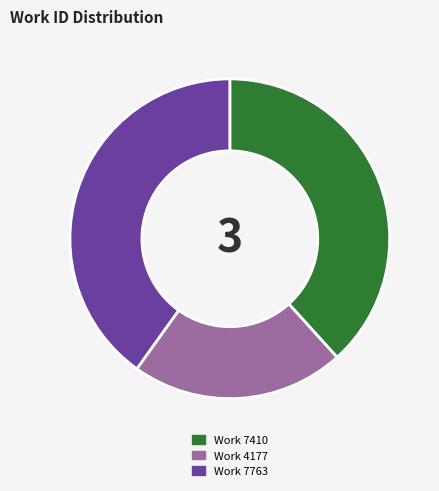

How many segments does this pie chart have?

3